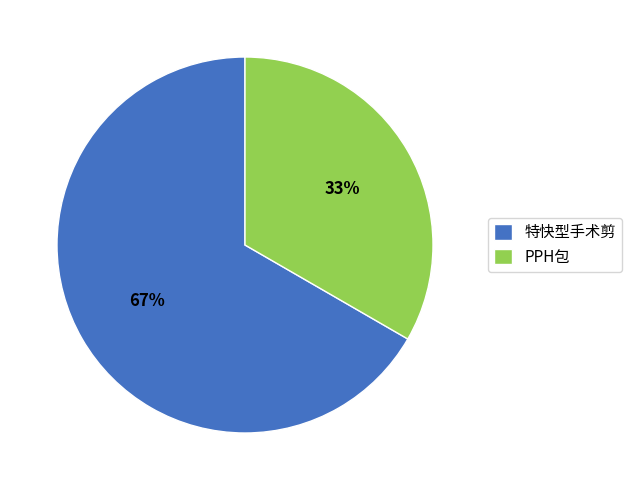

Is there a majority slice in this chart?

Yes